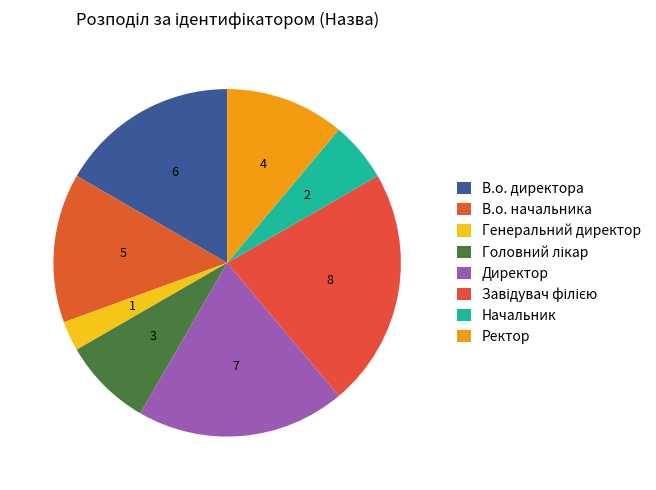

What percentage is the Генеральний директор slice, to the nearest percent?

3%